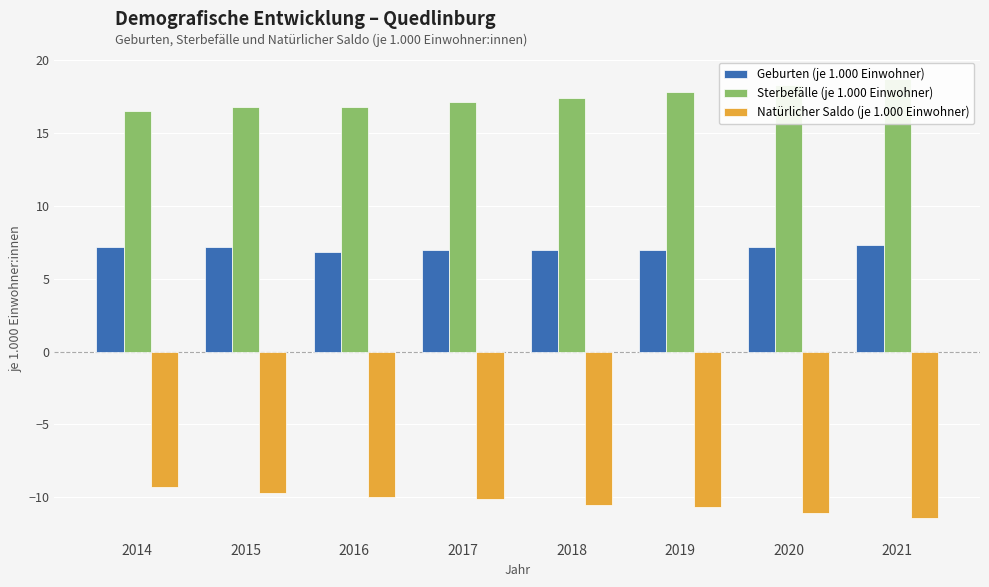

What are all the series names shown in the legend?

Geburten (je 1.000 Einwohner), Sterbefälle (je 1.000 Einwohner), Natürlicher Saldo (je 1.000 Einwohner)